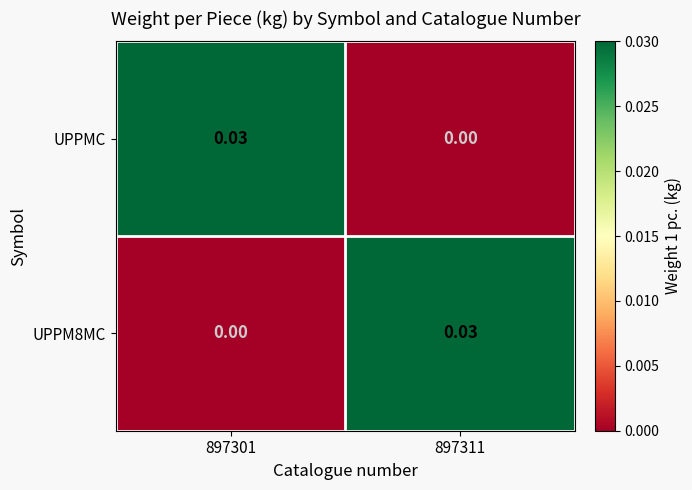

At 897301, list the series in order from smallest to largest.

UPPM8MC, UPPMC